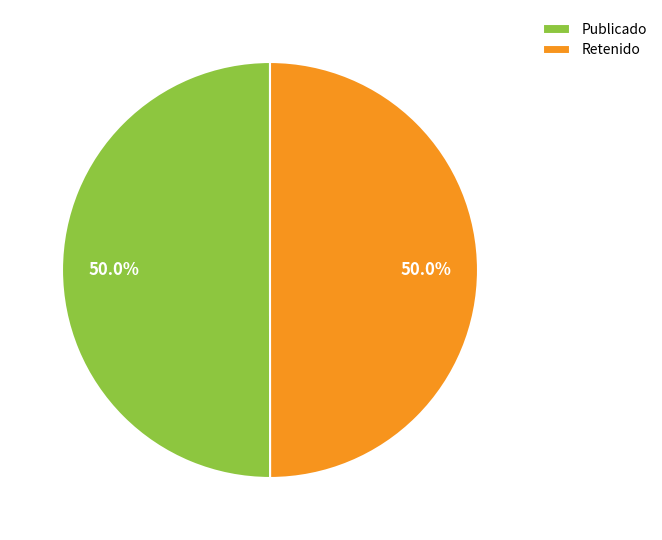

What is the ratio of the value at Retenido to the value at Publicado?

1.0